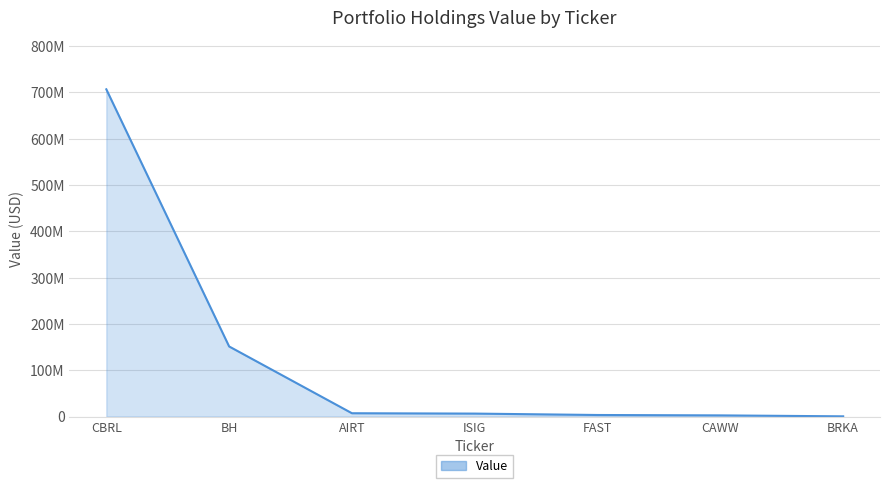

Does the chart display data point markers on the line(s)?

No